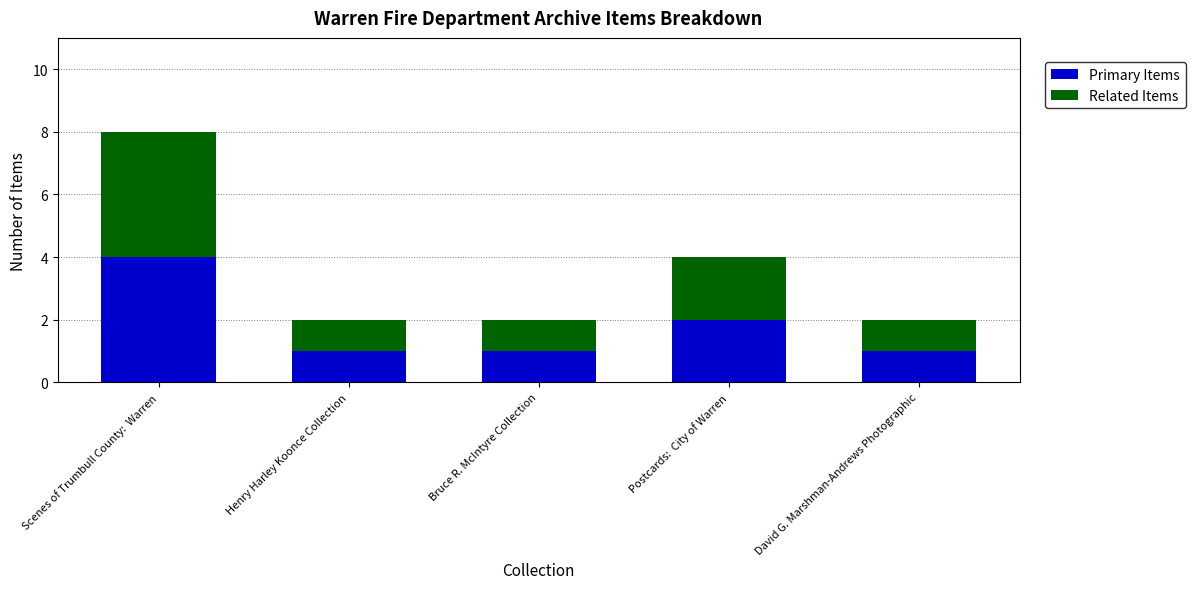

What is the difference between the maximum and minimum values in the Primary Items series?

3